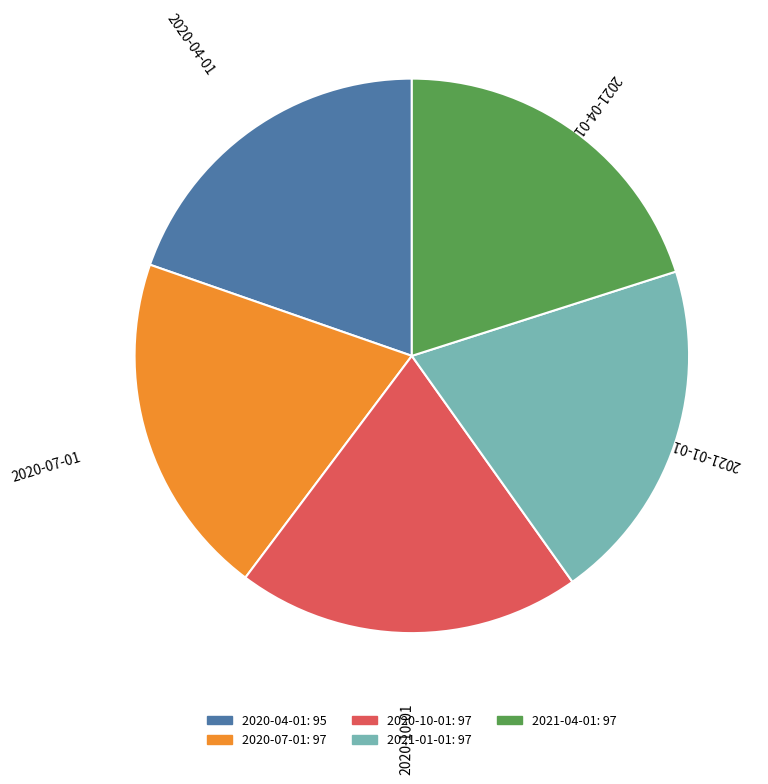

The 2021-04-01 slice represents 20% of the pie. True or false?

True